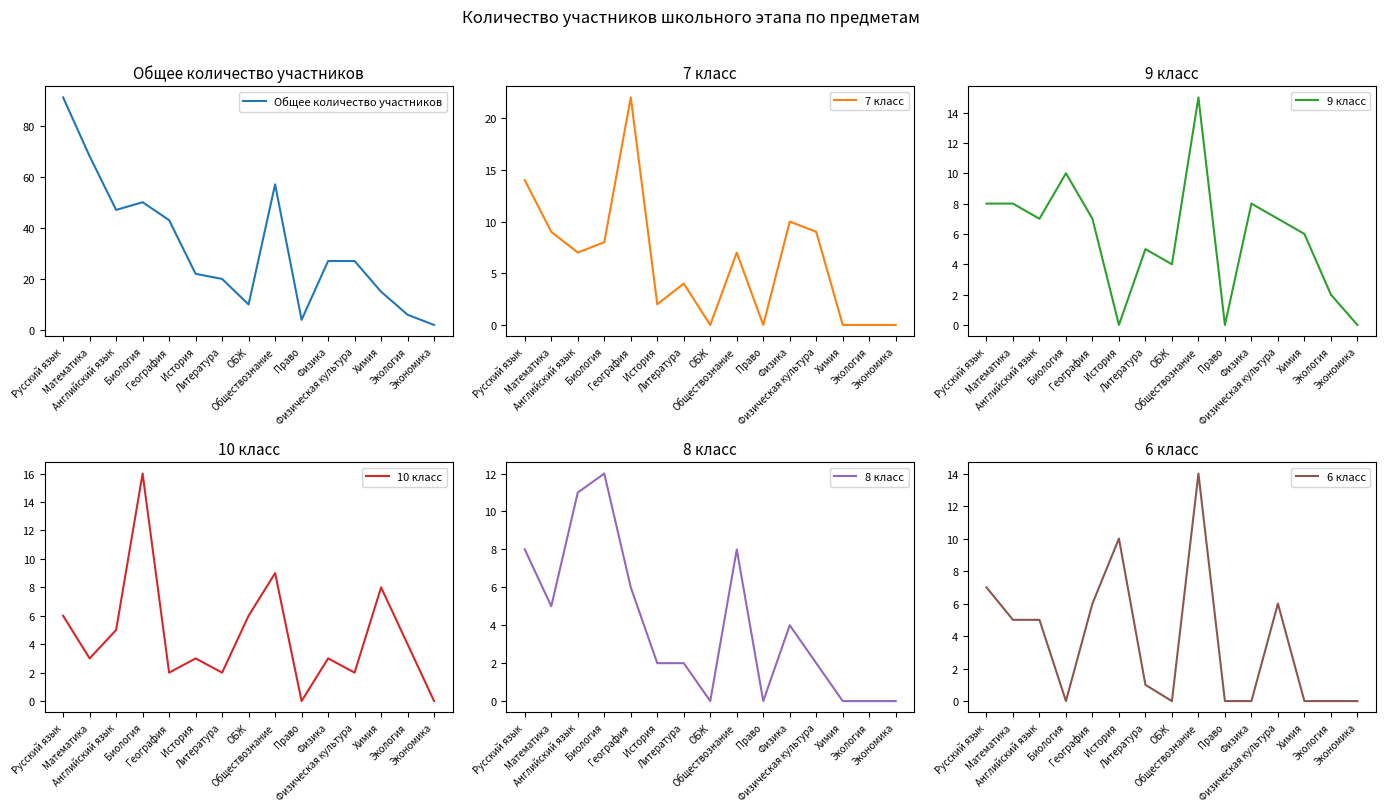

True or false: 10 класс has a value of 10 at Русский язык.

False